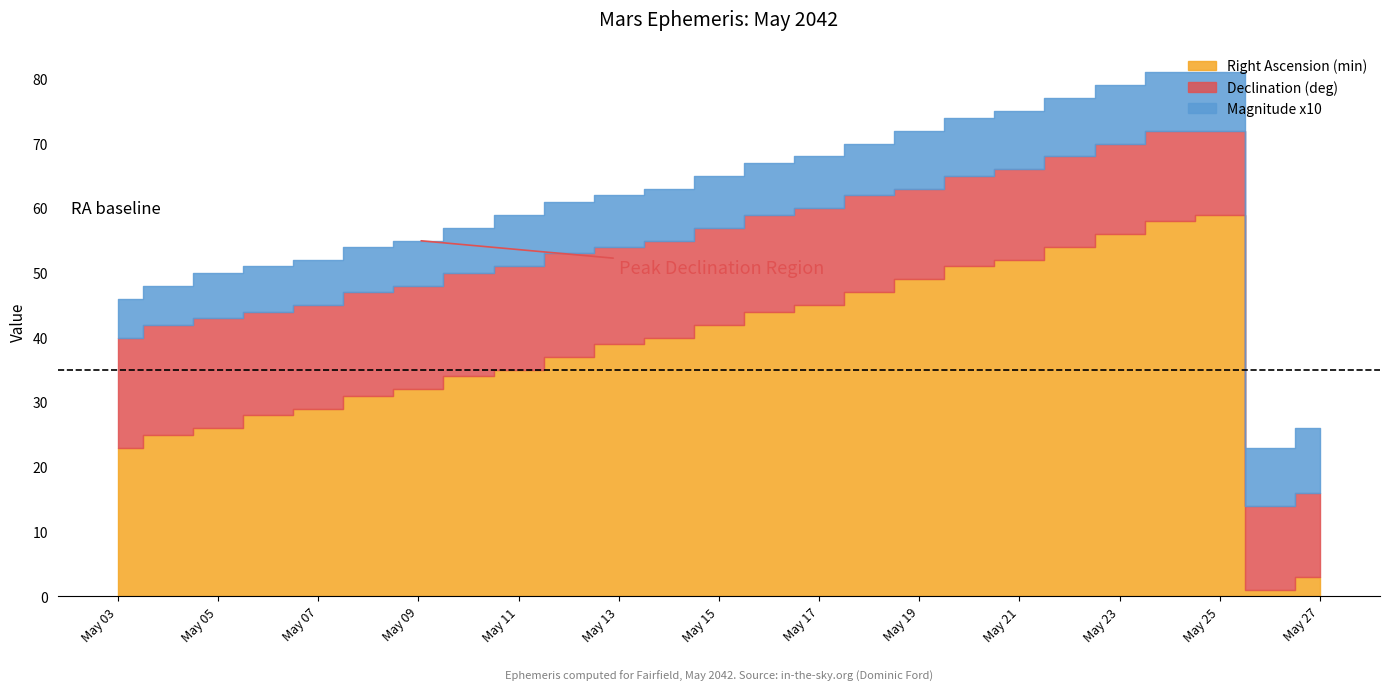

How many data points does each series have?

25